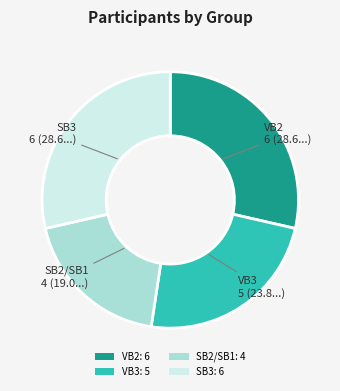

Count the number of slices in the pie.

4